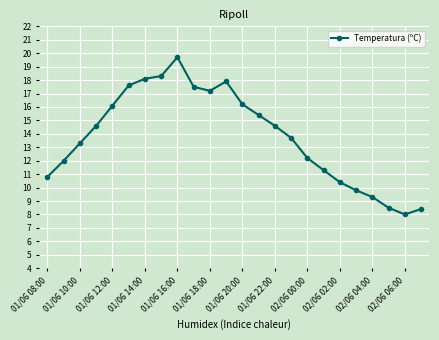

What is the average value?

13.8